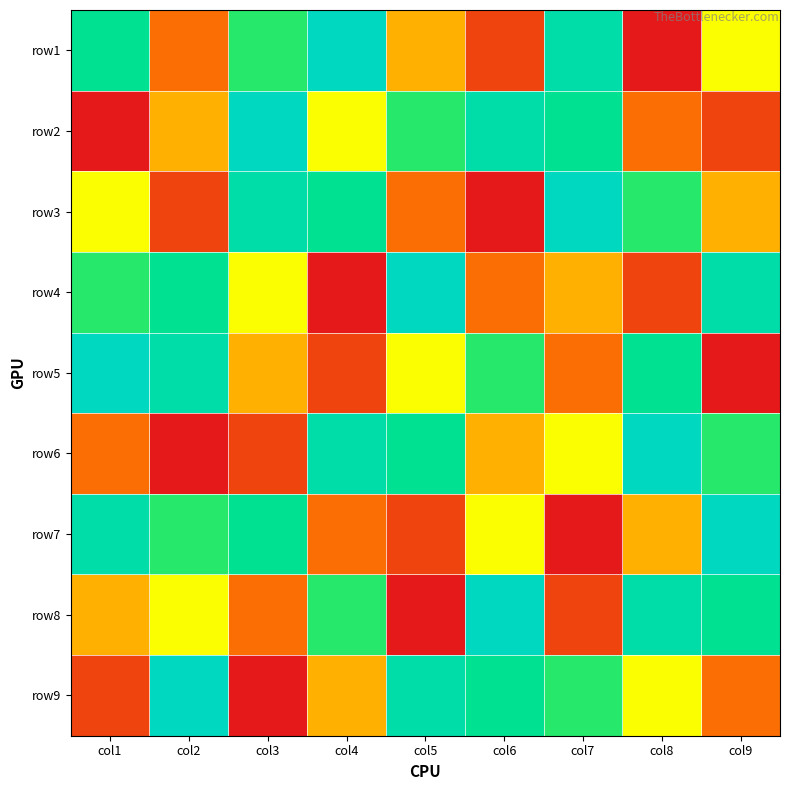

Reading right to left, what are all the values shown in this chart?

row1: col9=5	col8=1	col7=8	col6=2	col5=4	col4=9	col3=6	col2=3	col1=7
row2: col9=2	col8=3	col7=7	col6=8	col5=6	col4=5	col3=9	col2=4	col1=1
row3: col9=4	col8=6	col7=9	col6=1	col5=3	col4=7	col3=8	col2=2	col1=5
row4: col9=8	col8=2	col7=4	col6=3	col5=9	col4=1	col3=5	col2=7	col1=6
row5: col9=1	col8=7	col7=3	col6=6	col5=5	col4=2	col3=4	col2=8	col1=9
row6: col9=6	col8=9	col7=5	col6=4	col5=7	col4=8	col3=2	col2=1	col1=3
row7: col9=9	col8=4	col7=1	col6=5	col5=2	col4=3	col3=7	col2=6	col1=8
row8: col9=7	col8=8	col7=2	col6=9	col5=1	col4=6	col3=3	col2=5	col1=4
row9: col9=3	col8=5	col7=6	col6=7	col5=8	col4=4	col3=1	col2=9	col1=2